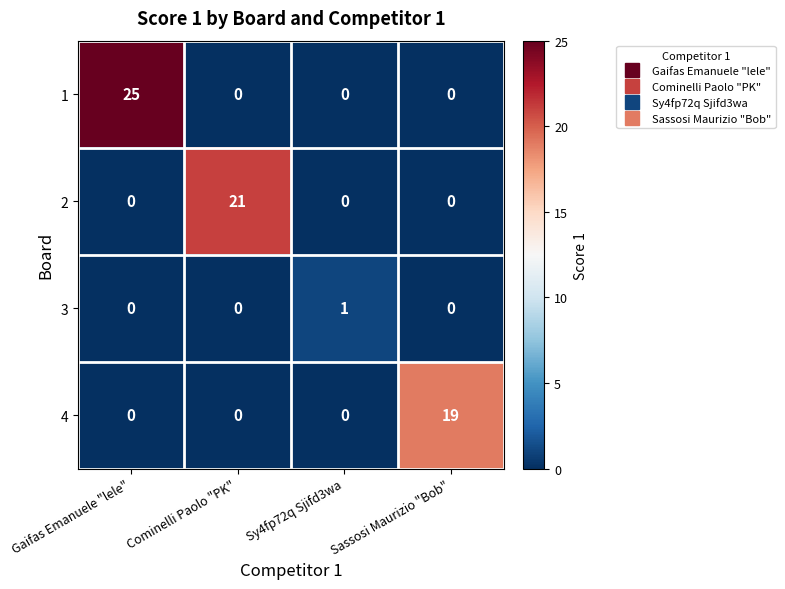

Is it true that 4 equals 29 at Sassosi Maurizio "Bob"?

False